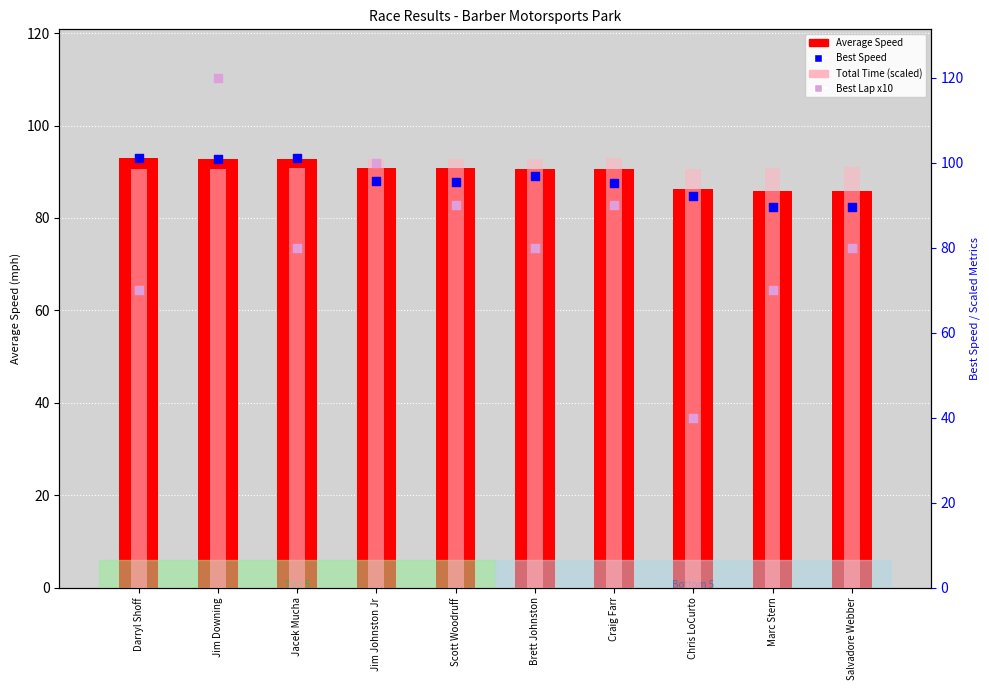

At which category is the sum across all series the highest?

Jim Downing